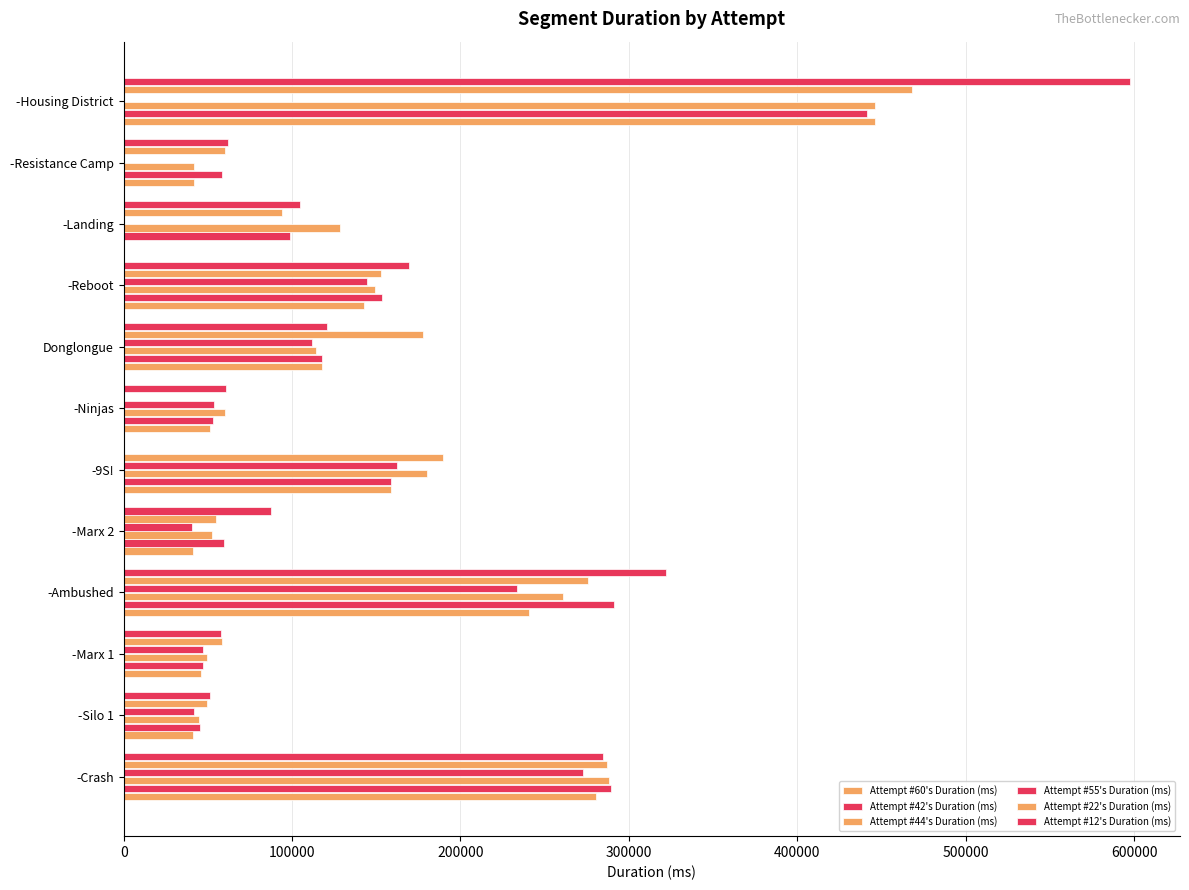

How many series are shown in this chart?

6